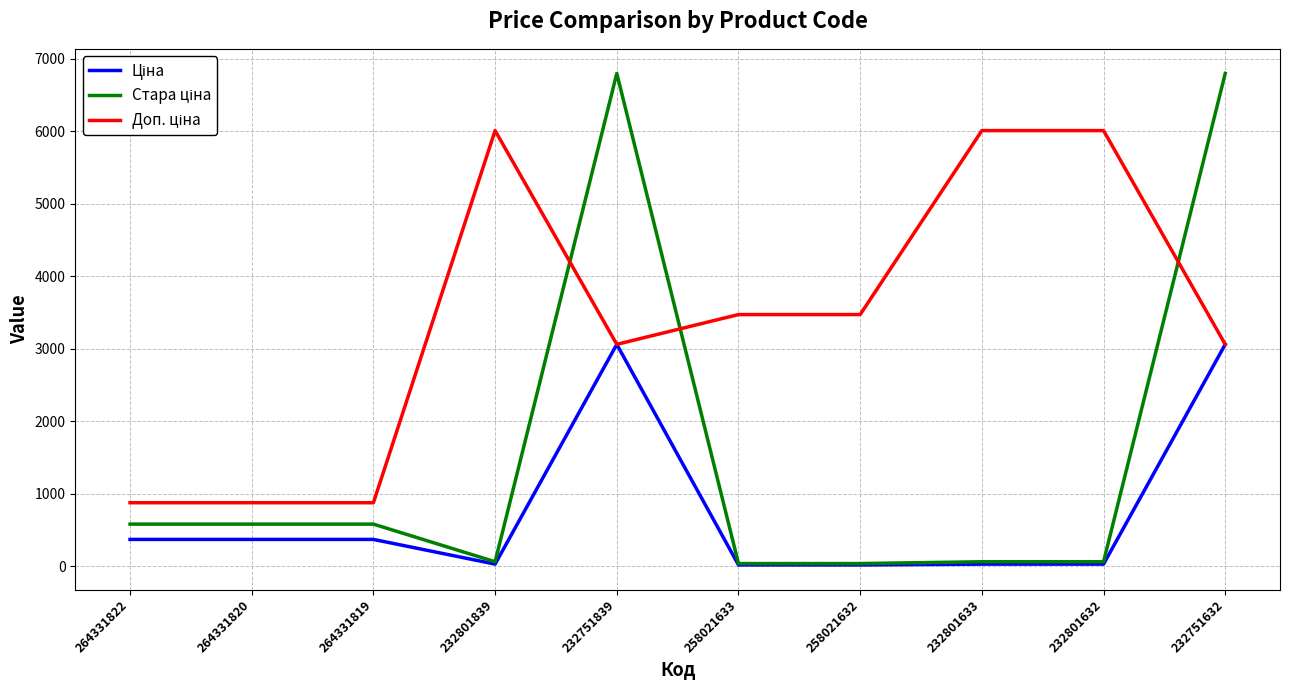

What is the maximum value shown in the chart?

6799.2